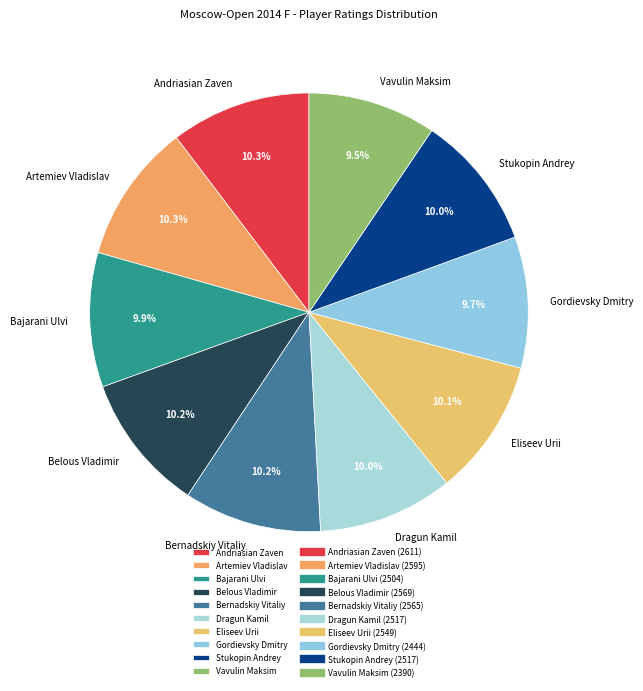

Combined, what portion of the pie is Bajarani Ulvi and Artemiev Vladislav?

20.2%